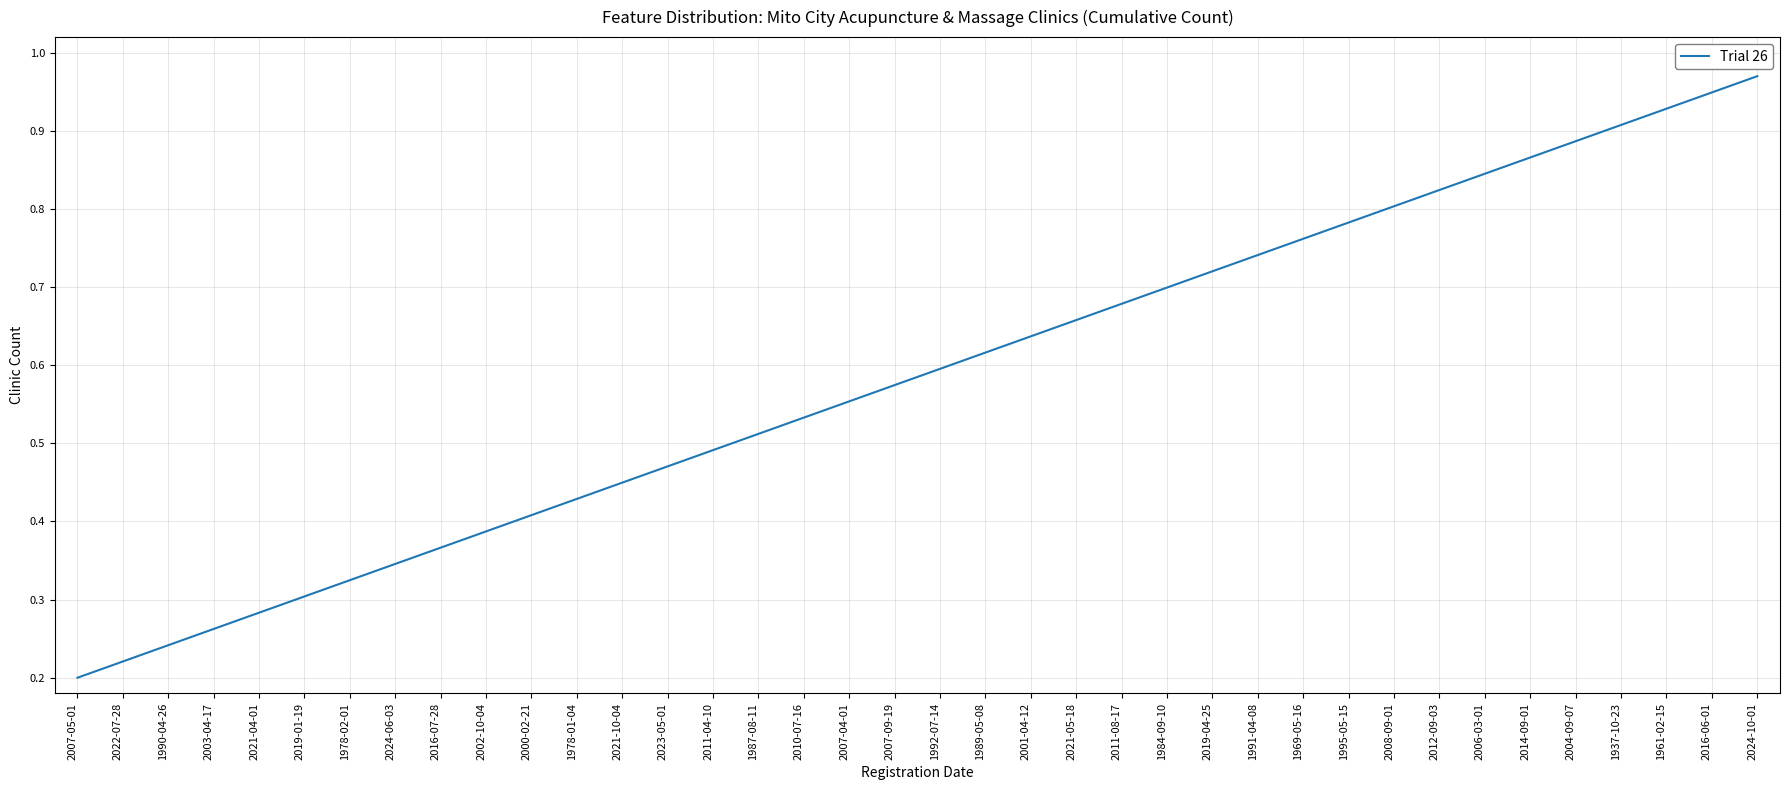

Which label corresponds to the smallest value in the chart?

2007-05-01